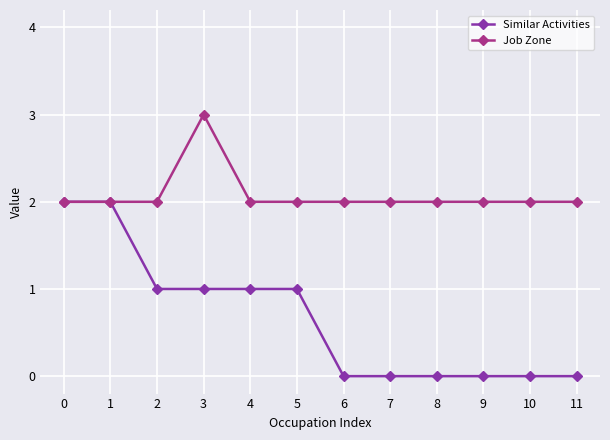

What is the difference between the maximum and minimum values in the Job Zone series?

1